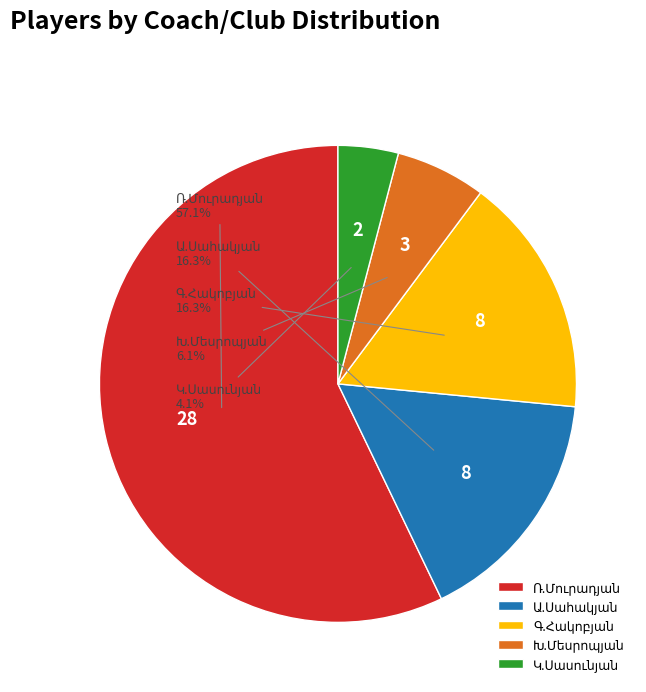

Does any single category account for the majority?

Yes